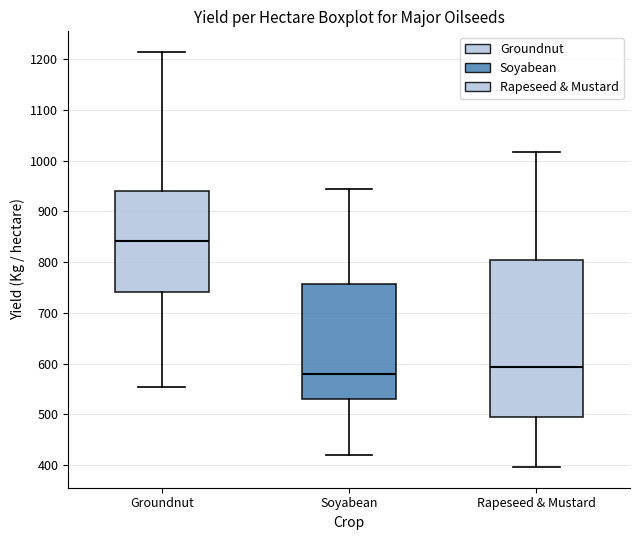

Which box has the lowest median line?

Soyabean